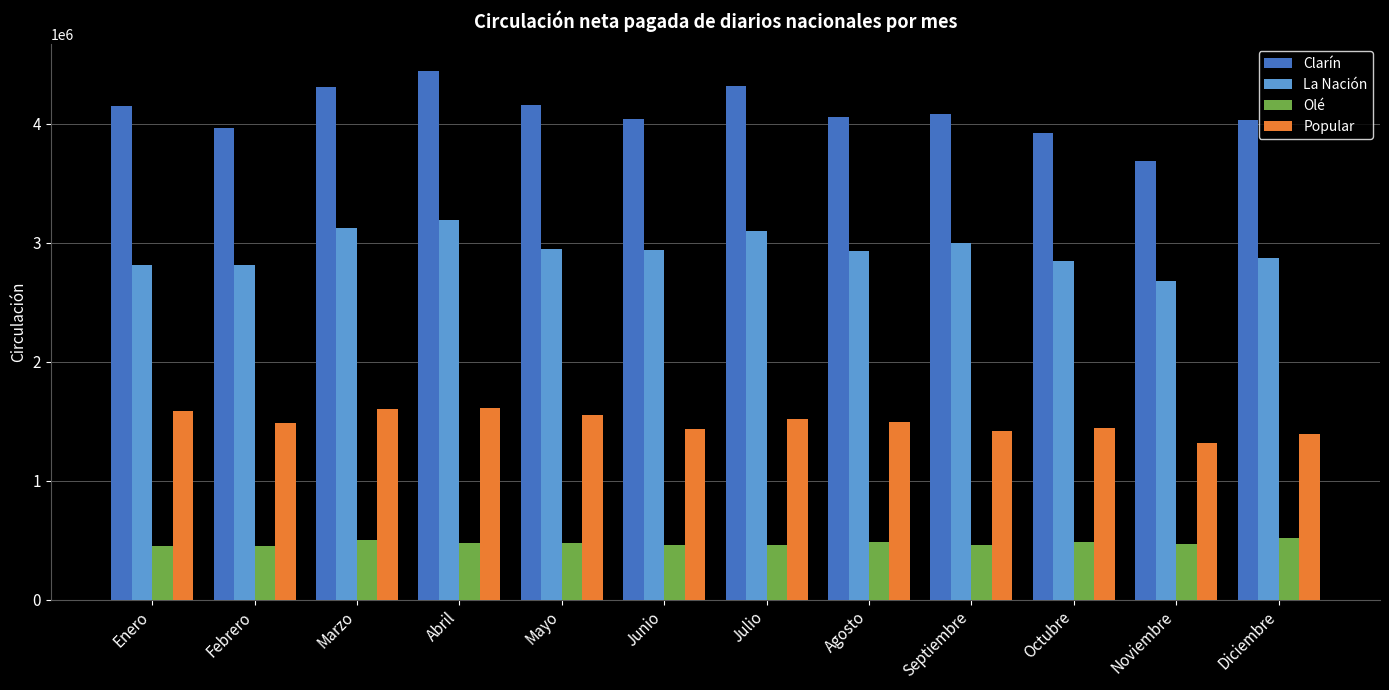

Rank the series by their average value, from lowest to highest.

Olé, Popular, La Nación, Clarín